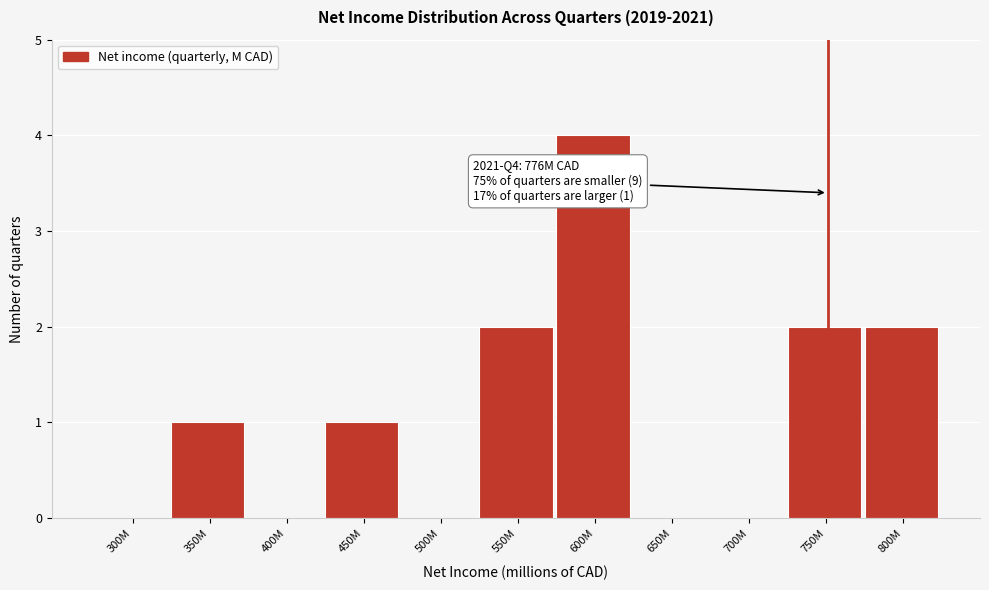

Reading right to left, extract all data points from this chart.

800M=2	750M=2	700M=0	650M=0	600M=4	550M=2	500M=0	450M=1	400M=0	350M=1	300M=0